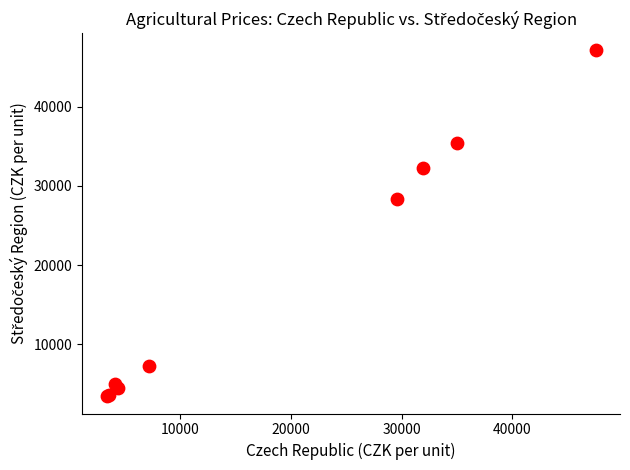

What Y value in the scatter plot is closest to 25266?

28383